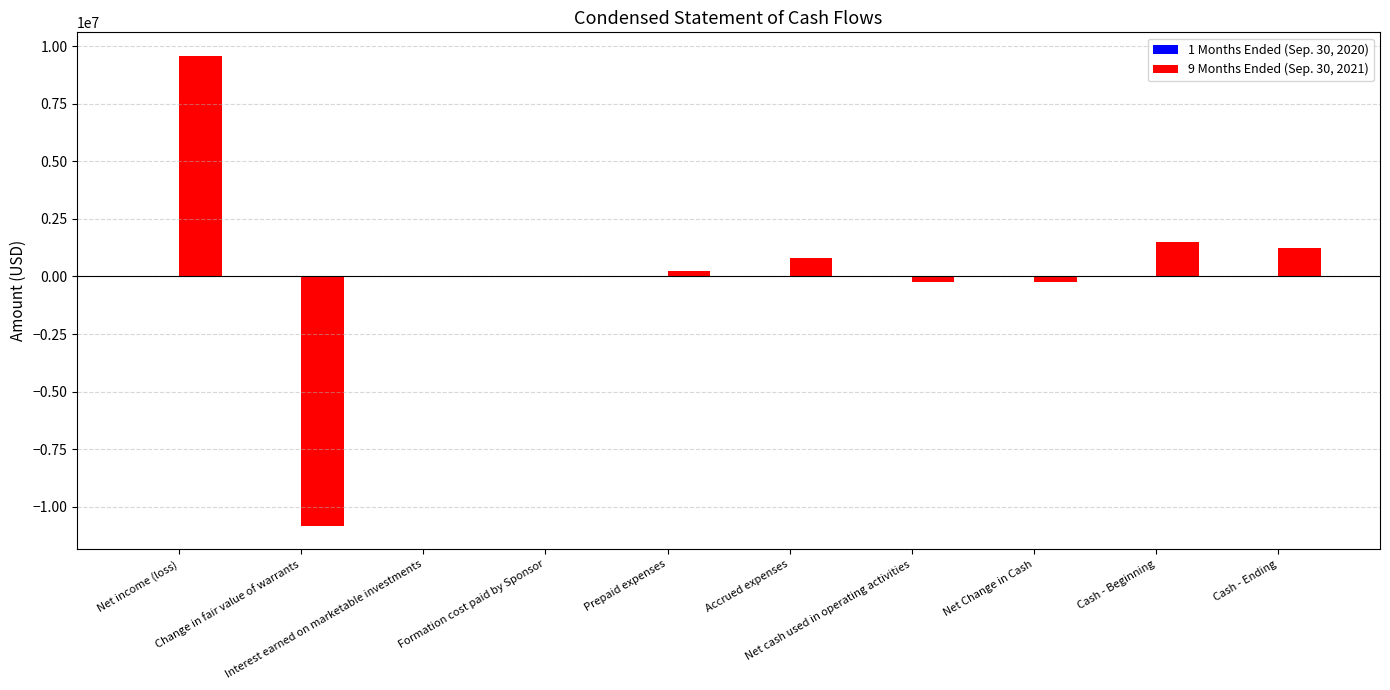

What is the greatest value displayed?

9588951